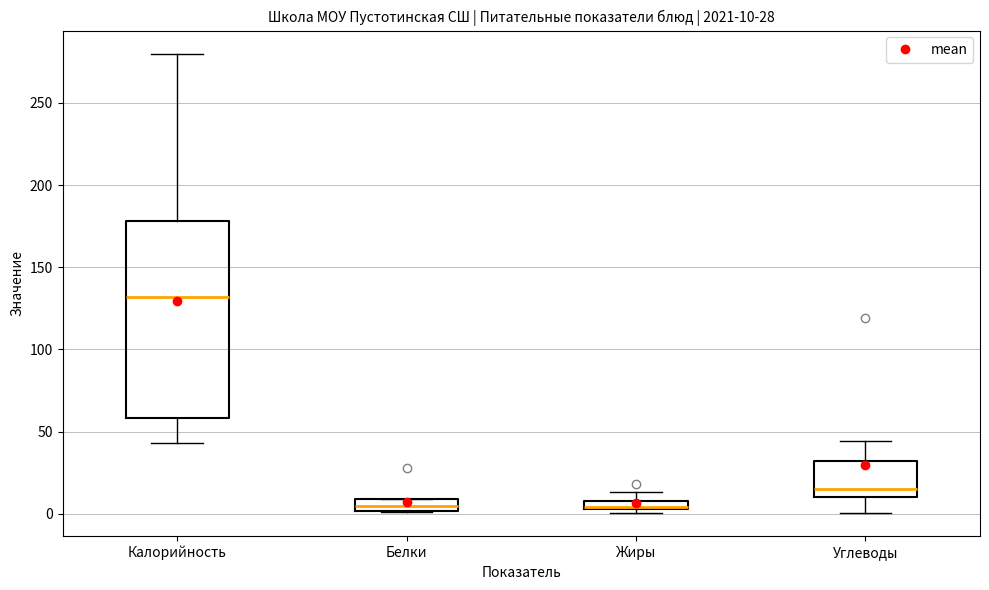

Which box is the tallest, from its lower edge to its upper edge?

Калорийность